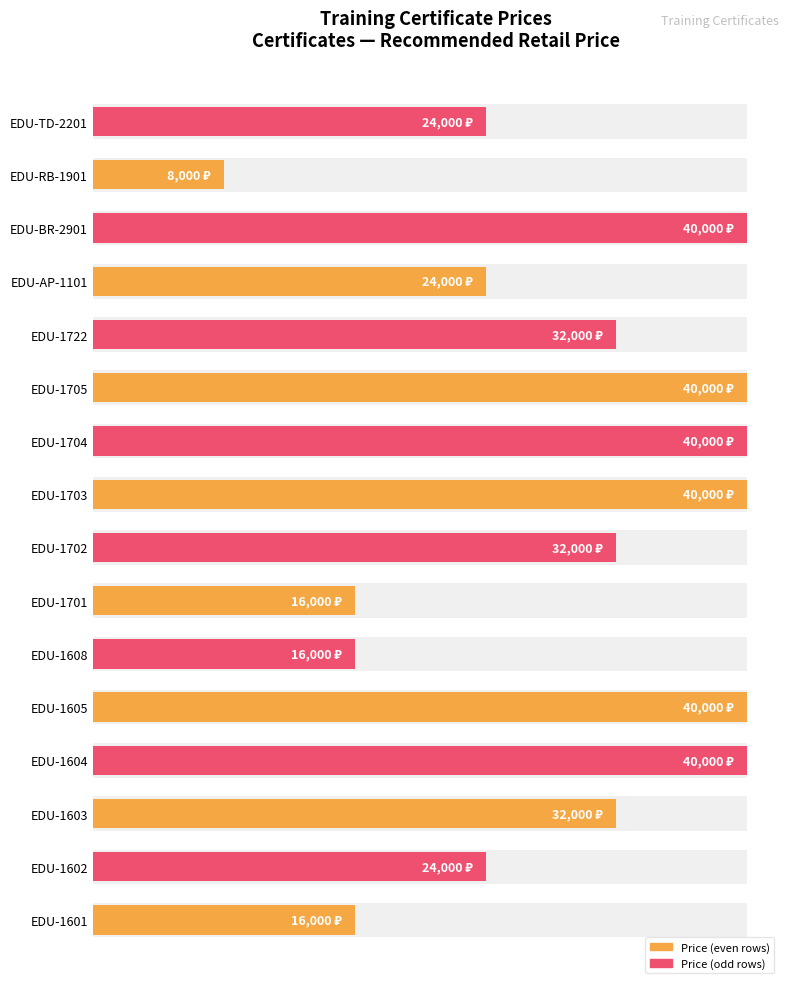

Count the number of values greater than 32000.

6